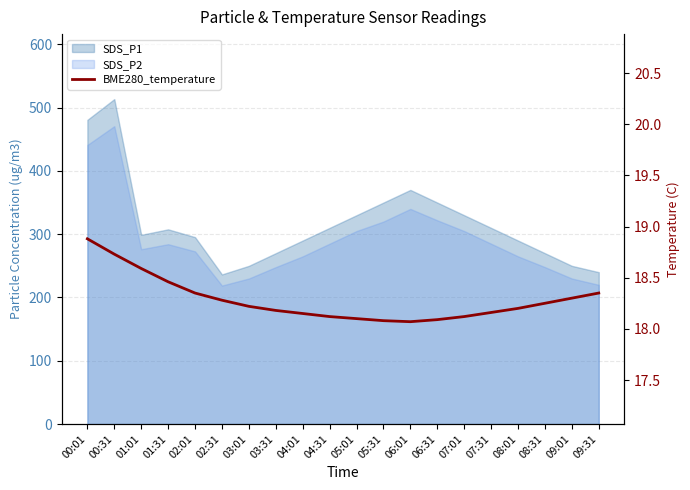

Count the number of categories in the chart.

20